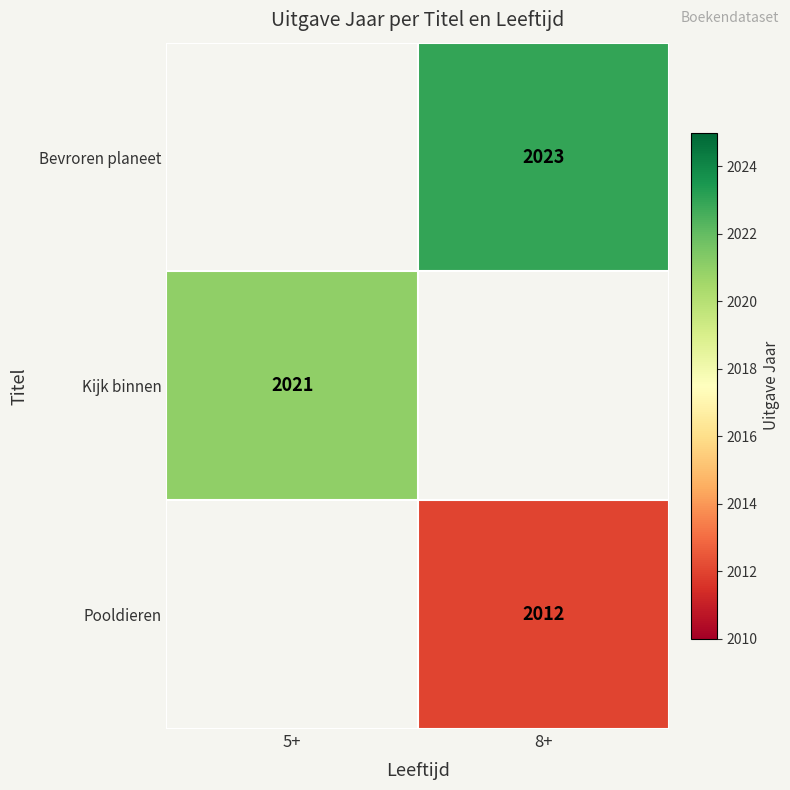

Is it true that Pooldieren equals 2012 at 8+?

True